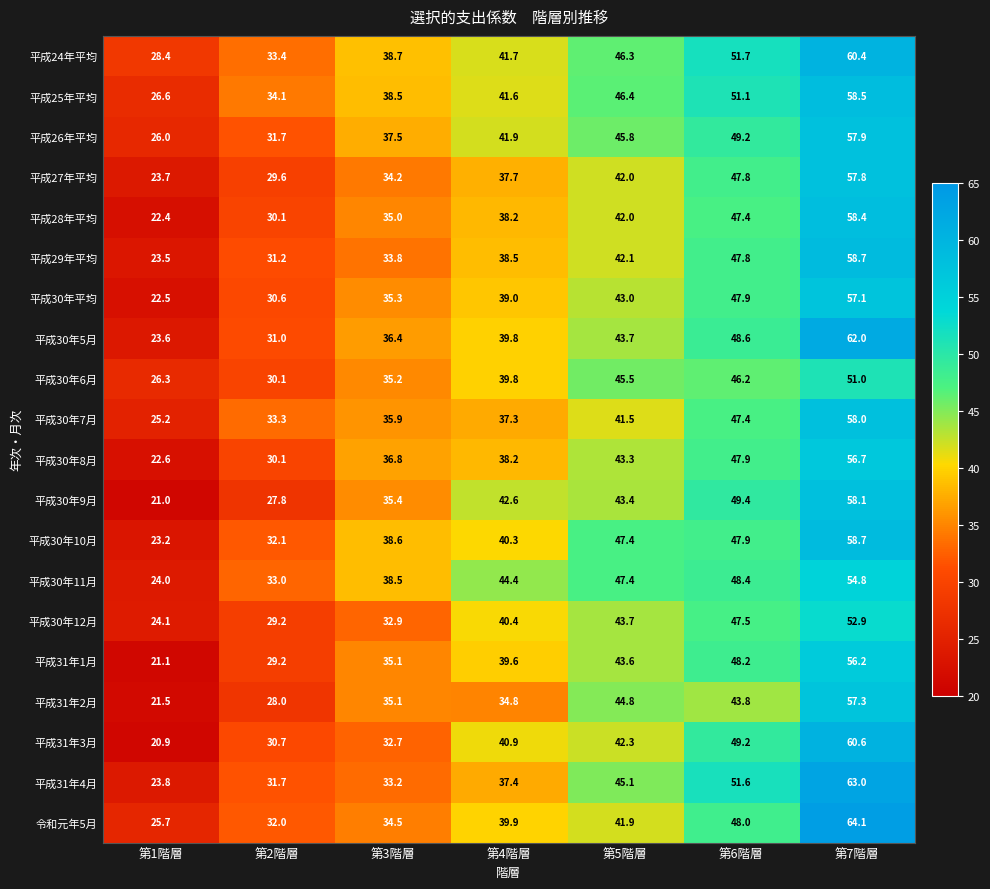

What is the sum of all 平成31年1月 values?

273.0